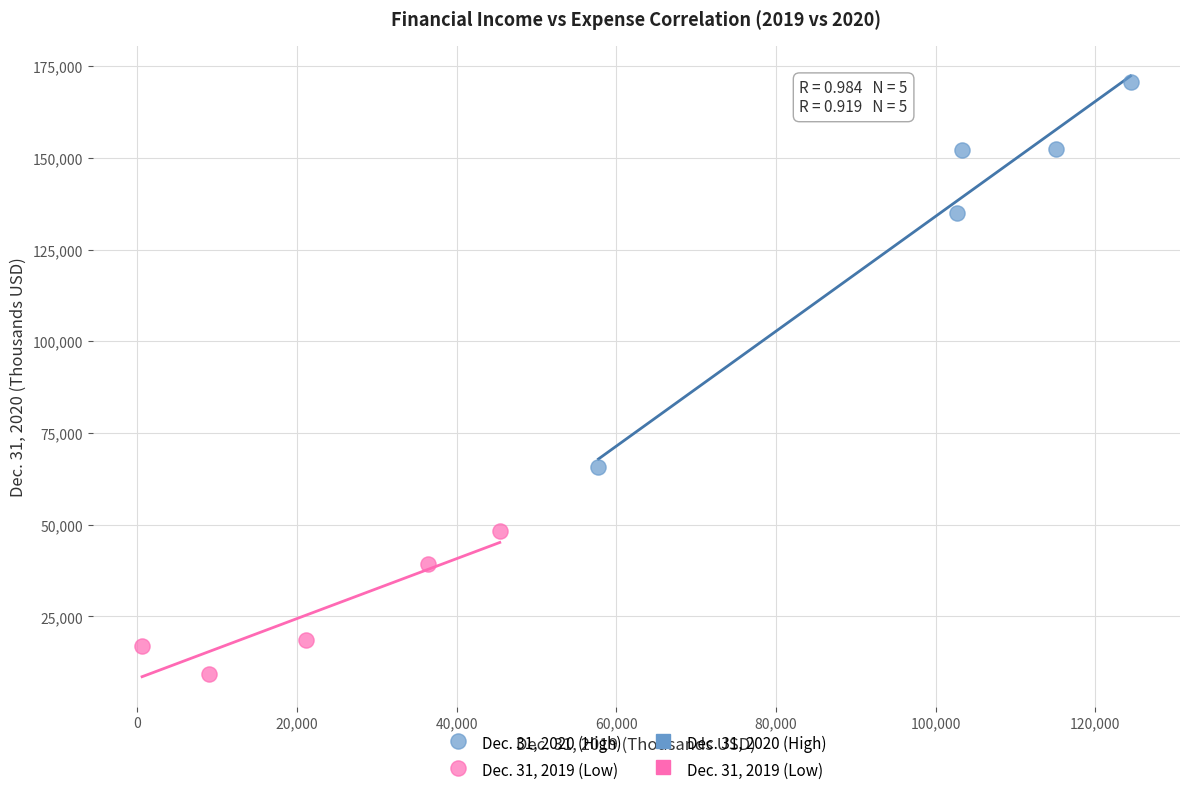

Which series reaches the minimum Y coordinate?

Dec. 31, 2019 (Low)